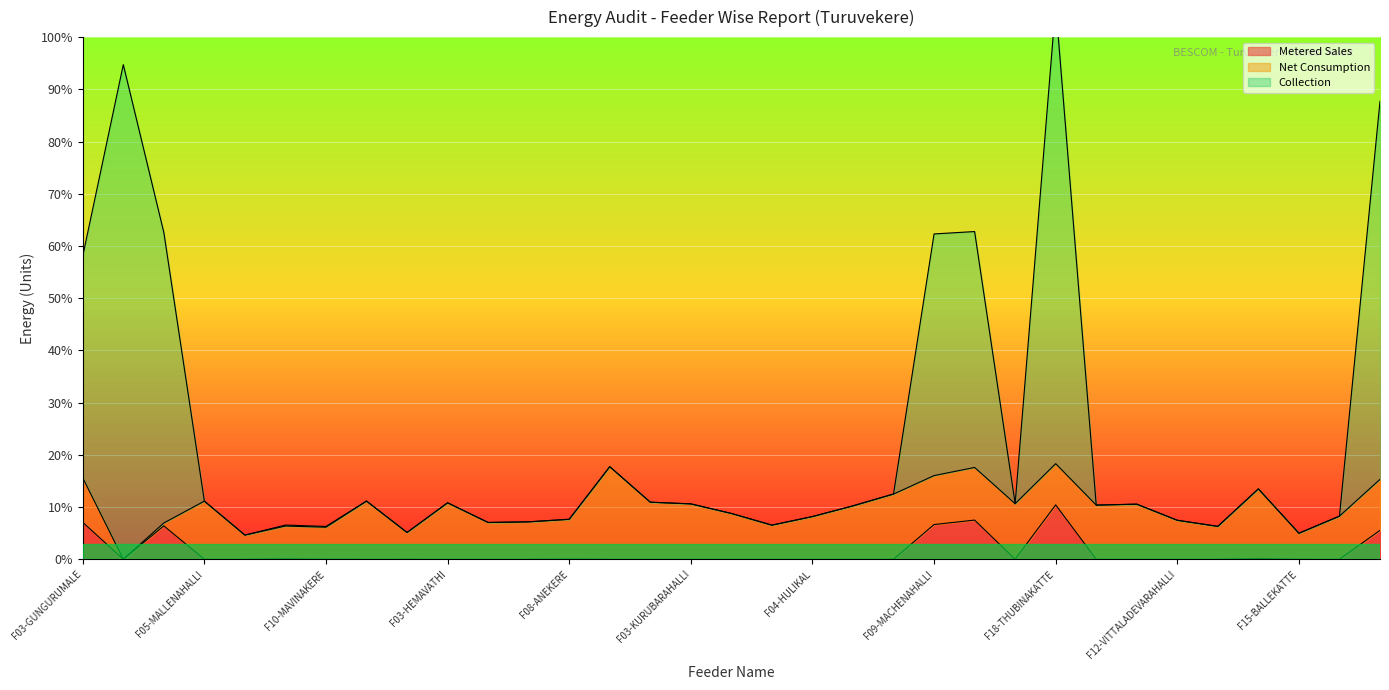

True or false: Metered Sales and Collection cross at least once.

False